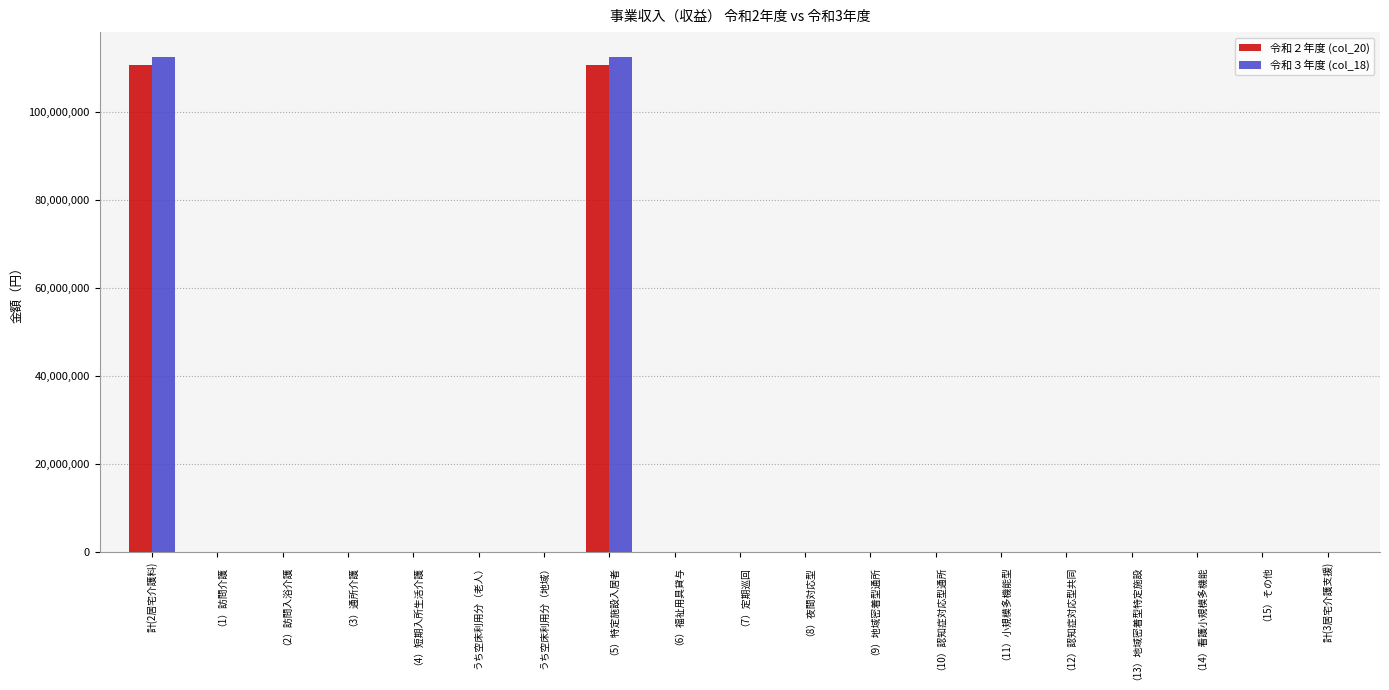

Reading right to left, list all the values displayed in this chart.

令和２年度 (col_20): 0	0	0	0	0	0	0	0	0	0	0	110853605	0	0	0	0	0	0	110853605
令和３年度 (col_18): 0	0	0	0	0	0	0	0	0	0	0	112624314	0	0	0	0	0	0	112624314